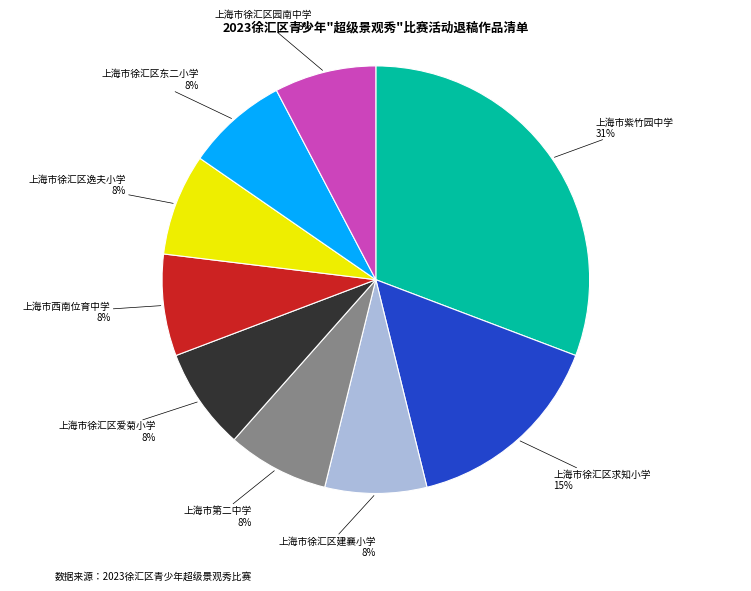

To the nearest percent, what percentage of the pie is 上海市西南位育中学?

8%